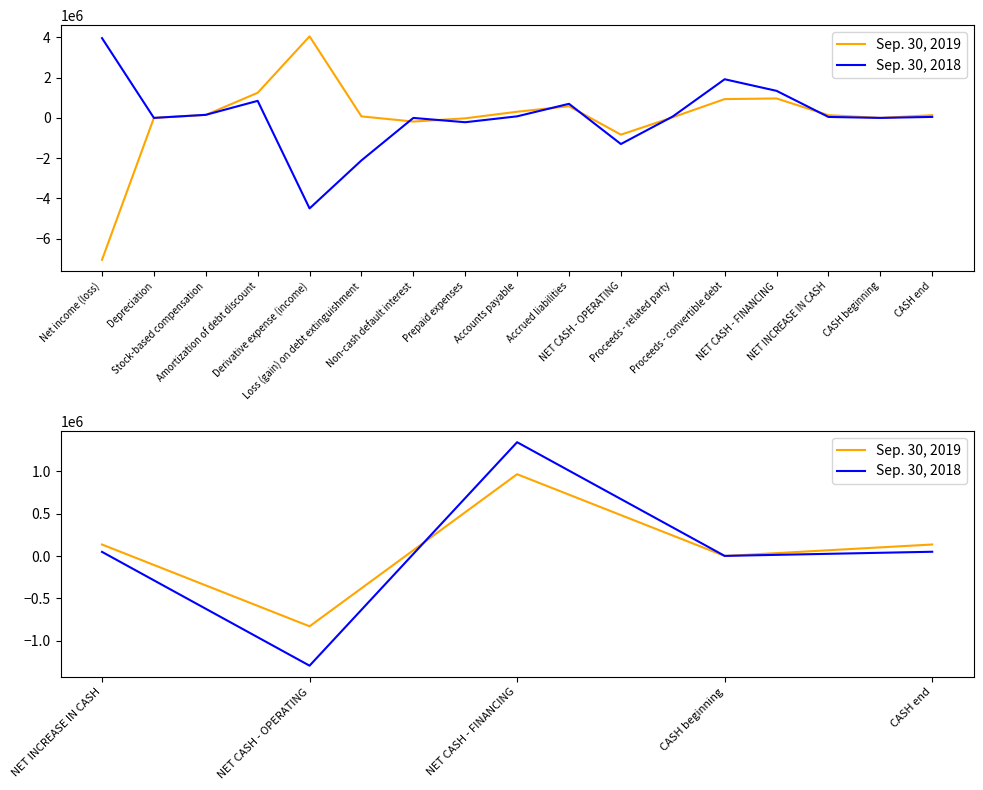

Which series has the largest total across all categories?

Sep. 30, 2019